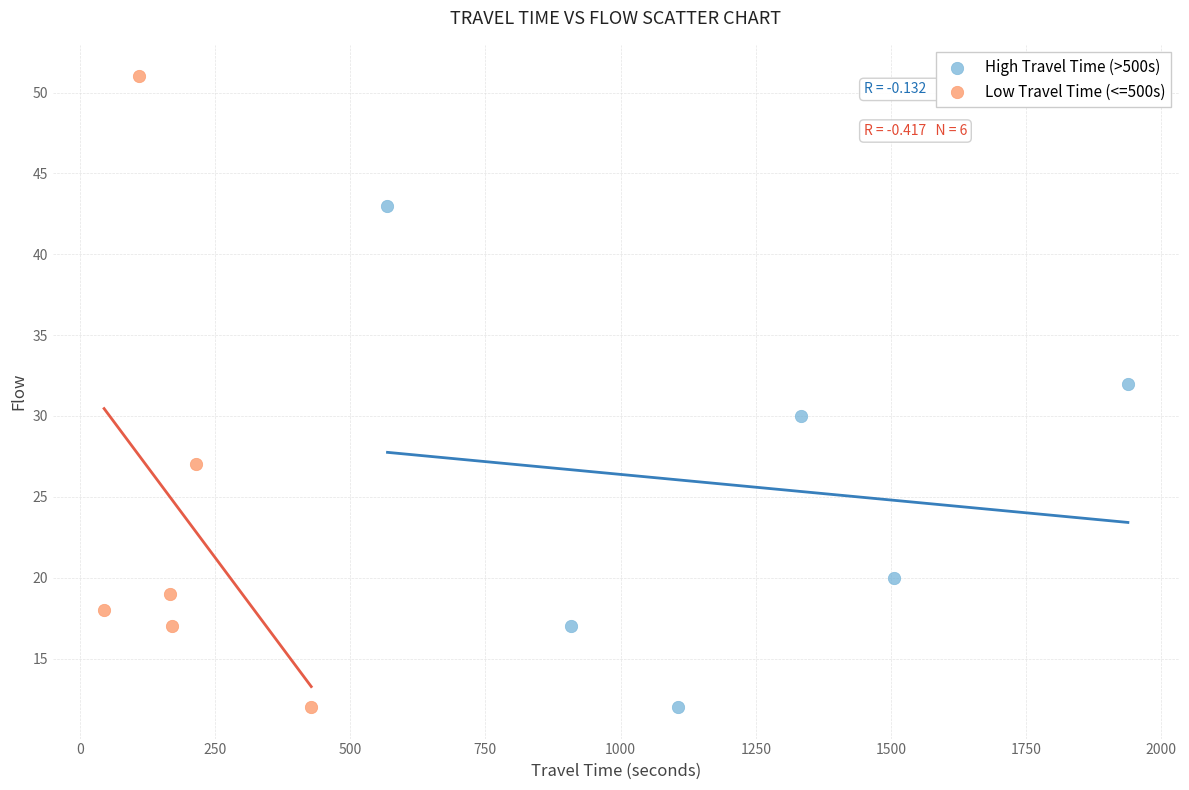

Which series has the largest Y range (max minus min)?

Low Travel Time (<=500s)